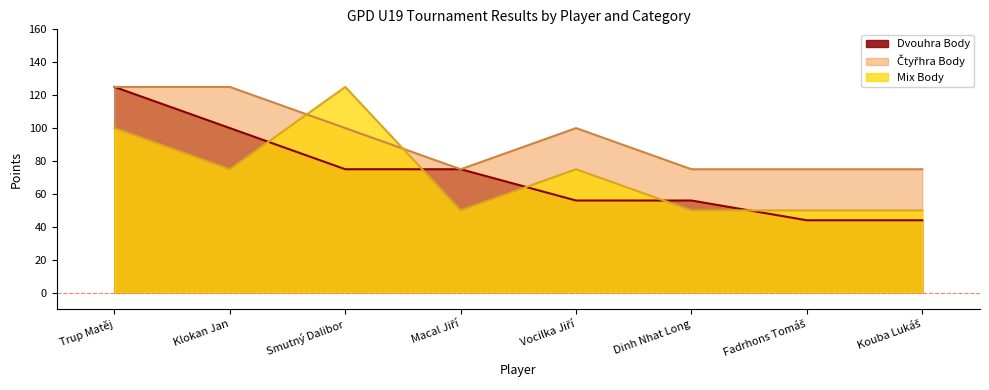

Which category has the highest value across all series?

Trup Matěj